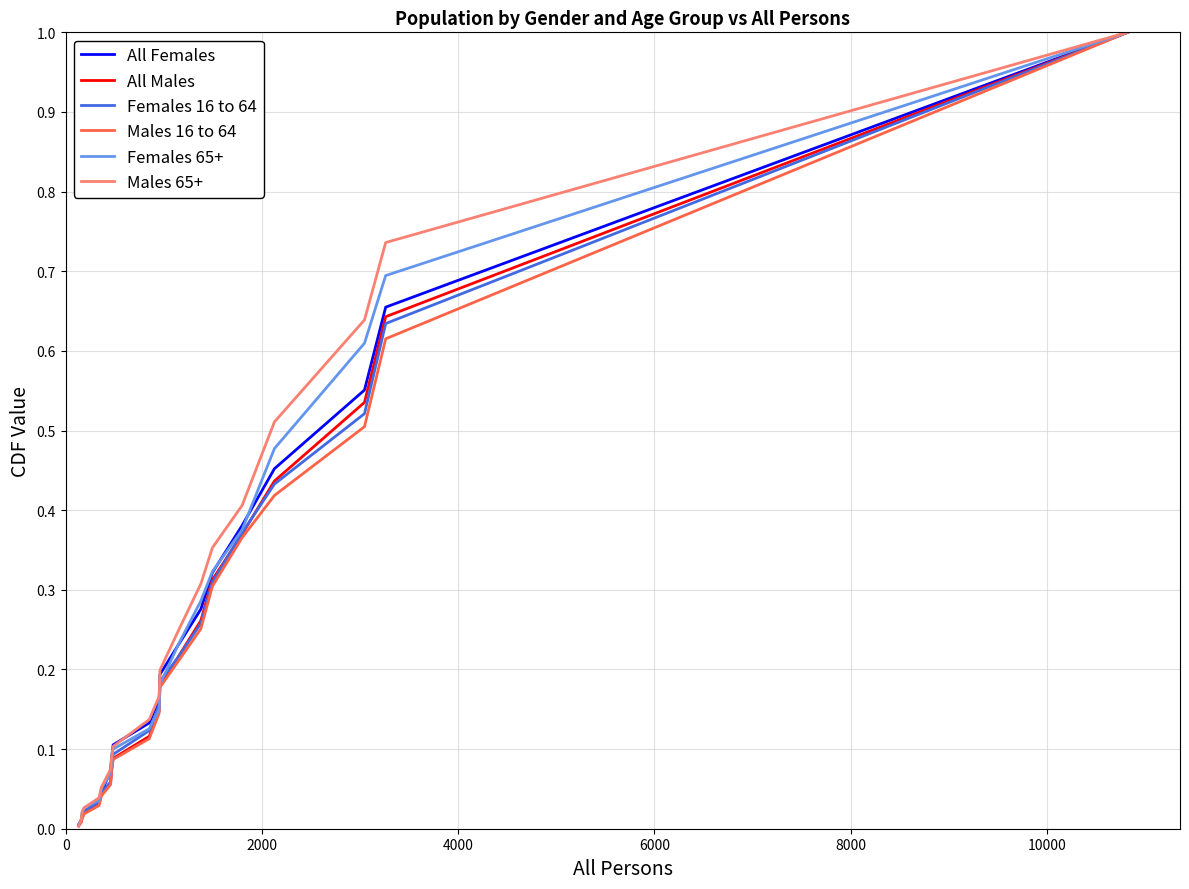

What is the highest value of the Females 16 to 64 series?

1.0